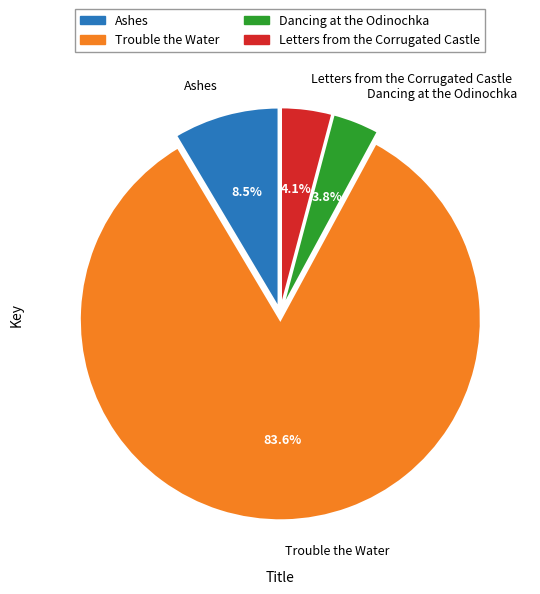

The Trouble the Water slice represents 84% of the pie. True or false?

True